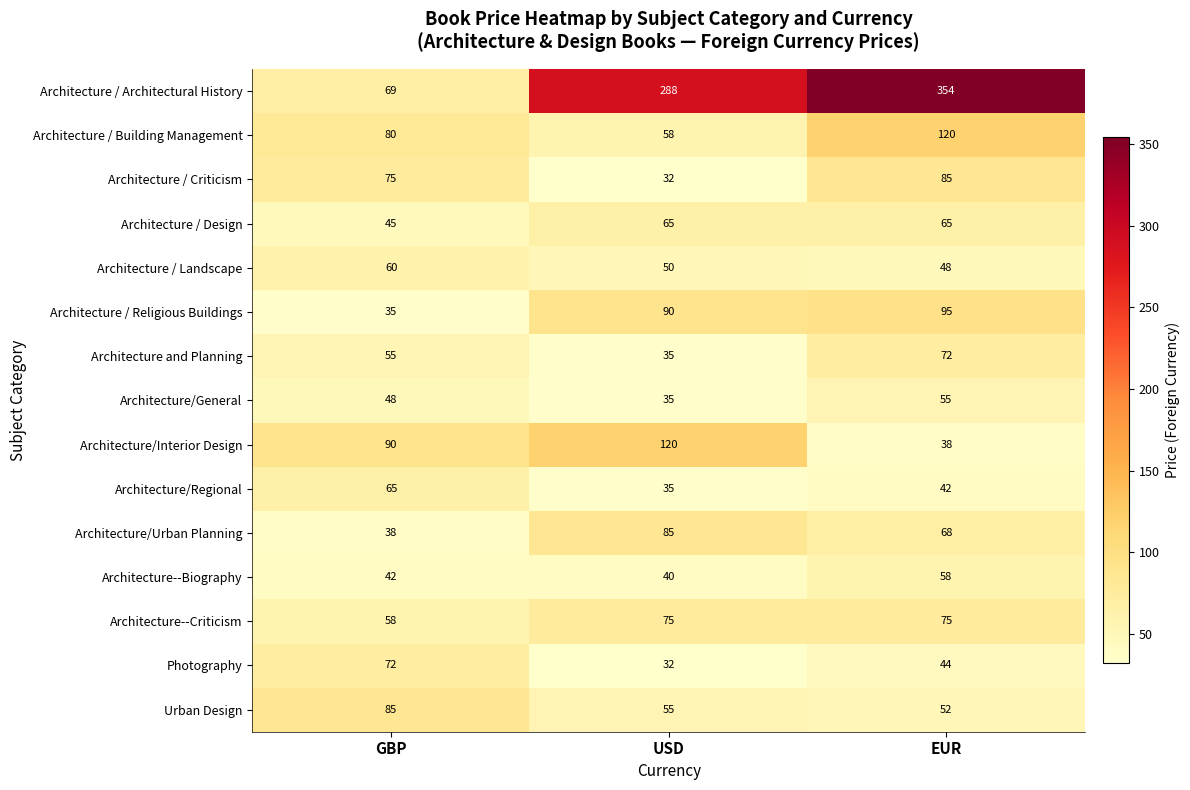

At how many categories does at least one series exceed 32?

3